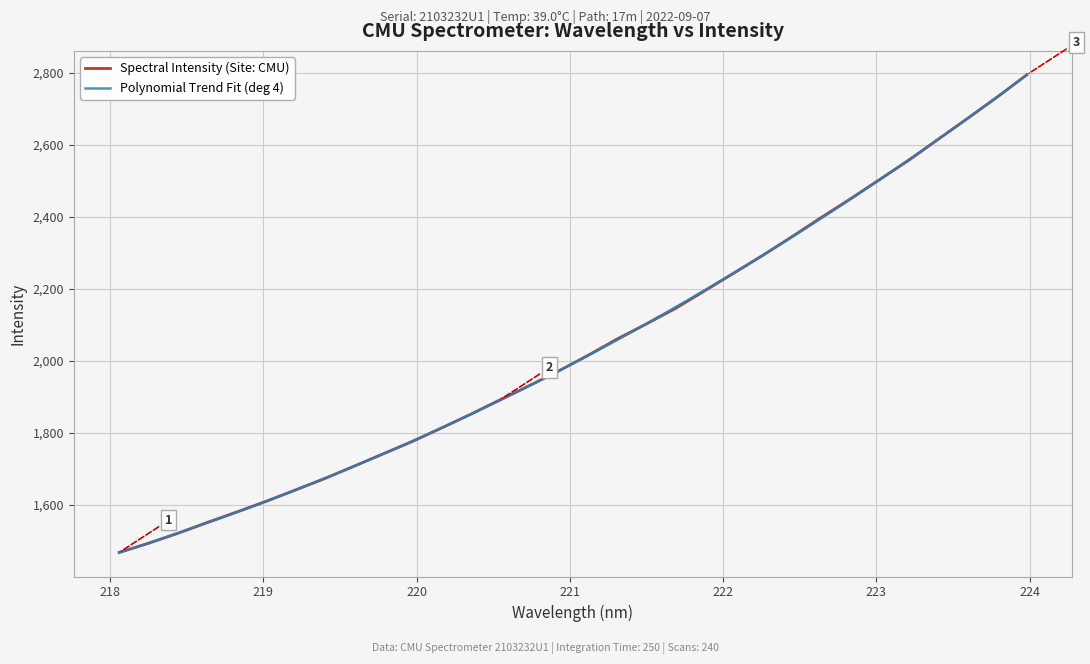

True or false: the data shows 1460.8 at 223.0264.

False